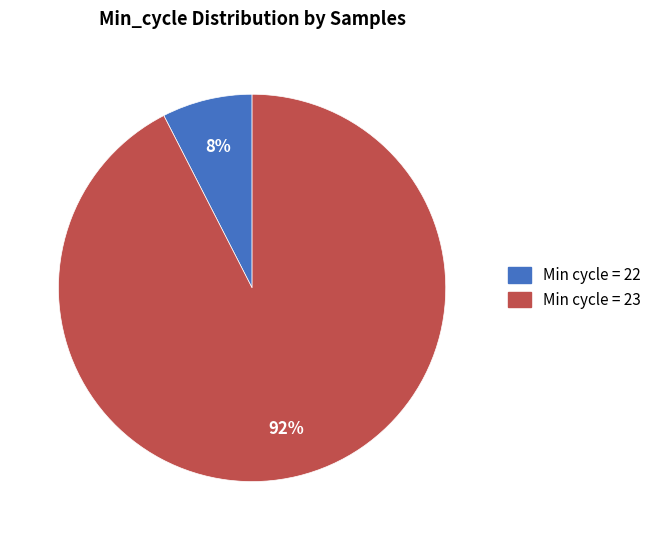

Is there any slice that represents more than half of the pie?

Yes